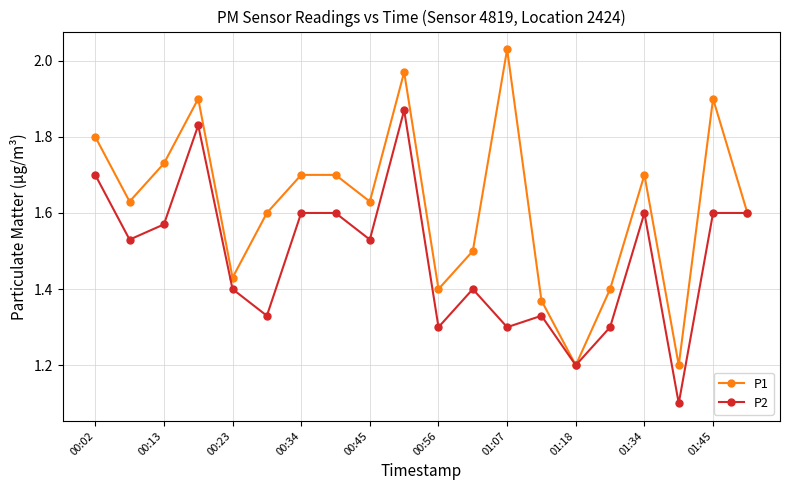

What is the difference between the maximum and minimum values in the P2 series?

0.8